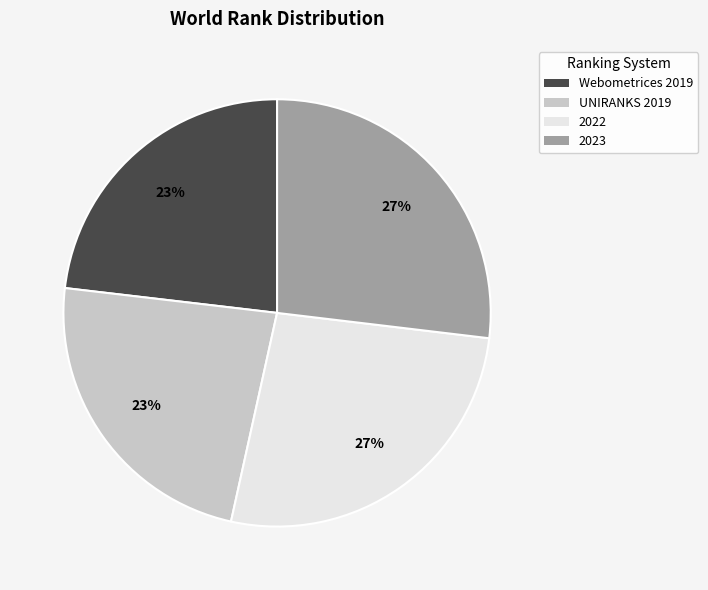

Is it true that Webometrices 2019 is 23% of the pie?

True